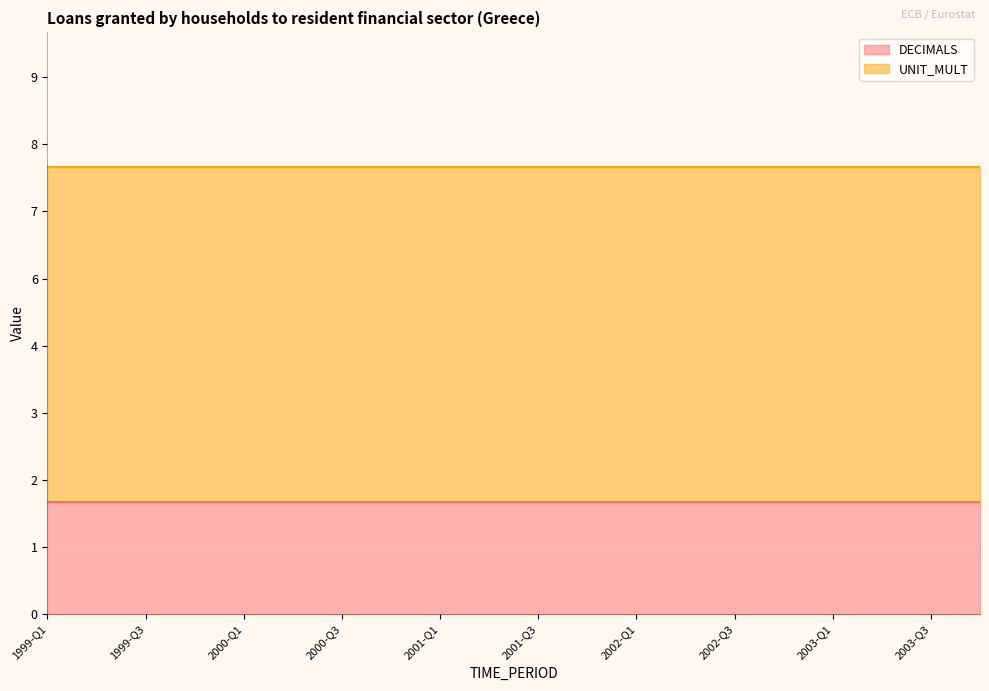

At which category does the chart reach its minimum across all series?

1999-Q1